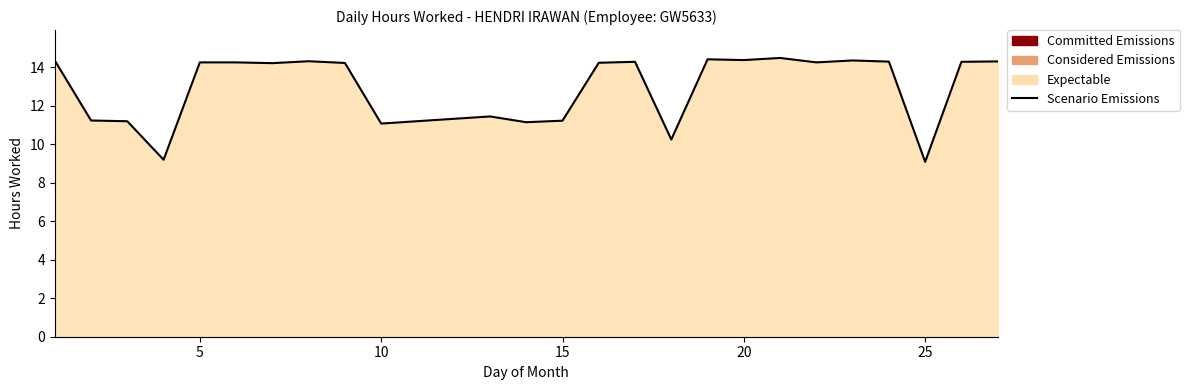

The chart shows a value of 3.9 at 20. True or false?

False